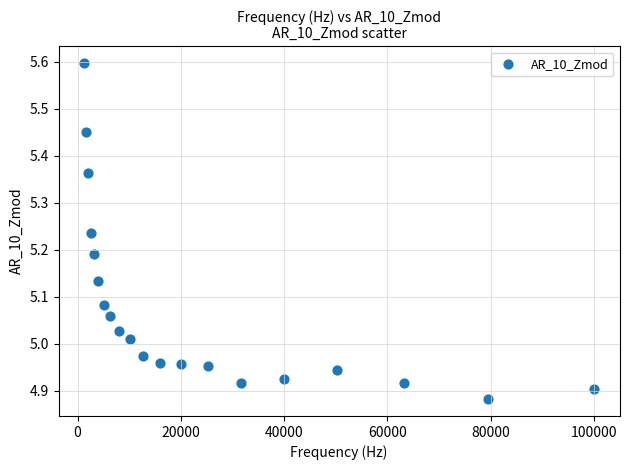

What is the range of Y values (max minus min)?

0.7